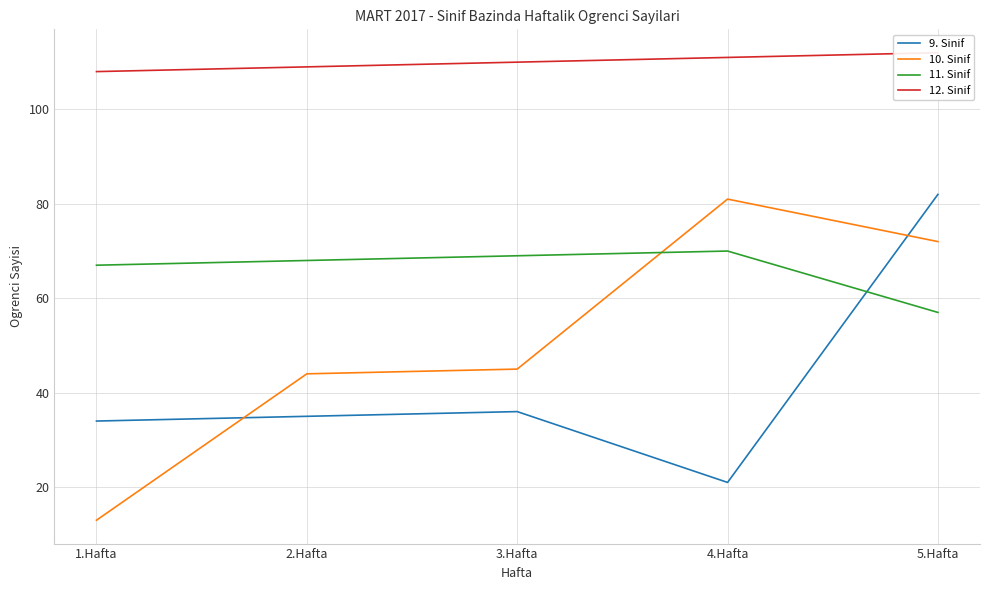

What is the spread (max minus min) of values at 3.Hafta?

74